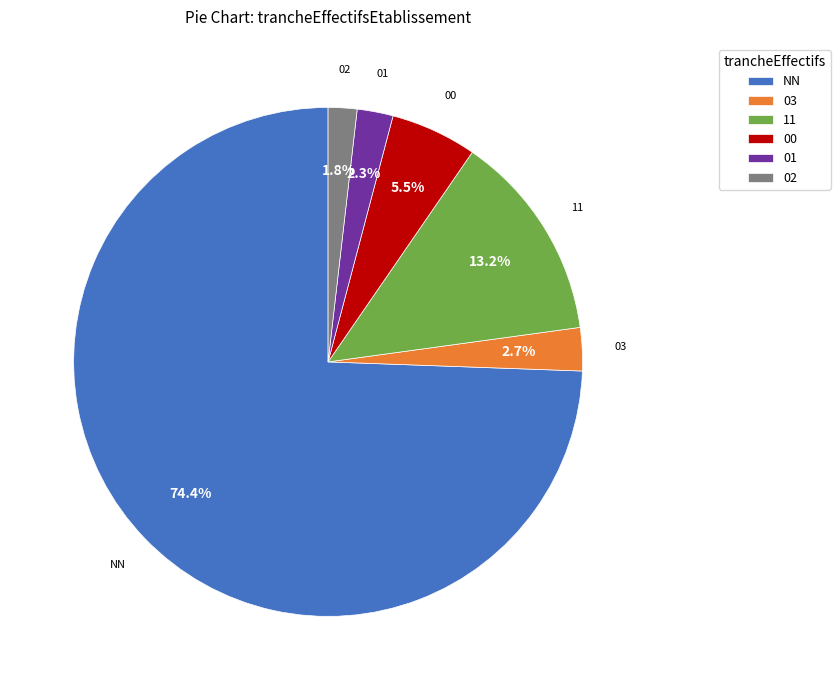

Is 11 the majority of the pie?

No